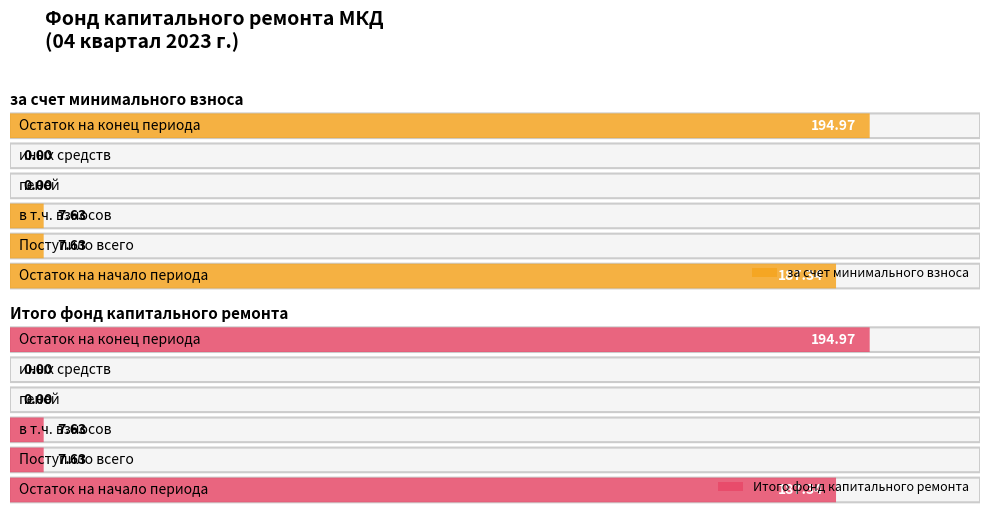

How many values in Итого фонд капитального ремонта are above zero?

4